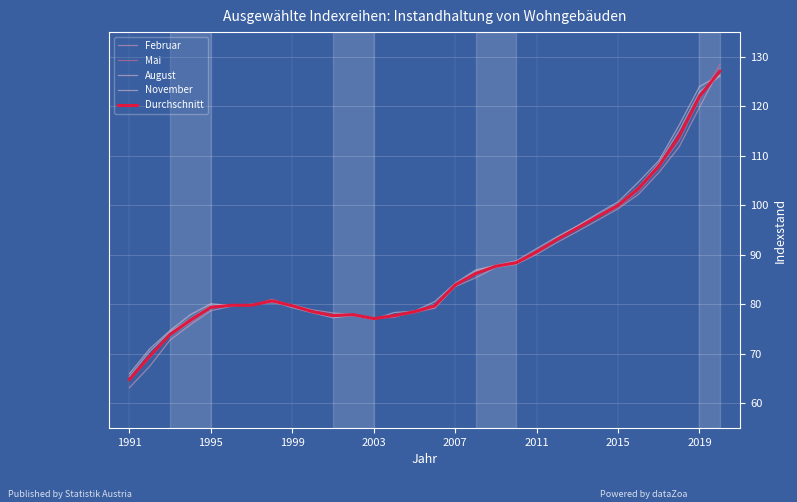

Reading right to left, what are all the values shown in this chart?

Februar: 127.6	119.8	111.8	106.6	102.2	99.3	97.0	94.7	92.5	90.1	88.1	87.5	85.3	83.6	79.2	78.6	77.4	77.2	77.9	78.3	78.9	79.9	80.3	80.0	79.6	78.7	75.9	72.8	67.5	63.1
Mai: 128.5	121.4	113.0	107.5	102.8	99.6	97.6	95.2	93.0	90.3	88.2	87.7	86.0	83.8	79.2	78.3	77.5	77.2	78.0	77.7	78.6	79.8	81.0	79.8	79.8	79.1	76.3	73.8	69.2	64.6
August: 126.1	122.9	115.1	108.5	103.7	100.3	98.0	95.8	93.4	90.8	88.5	87.8	86.7	84.0	79.9	78.4	77.6	77.2	77.9	77.7	78.3	79.7	80.9	79.8	79.9	79.8	77.0	74.5	70.5	65.4
November: 126.3	124.0	116.2	109.0	104.7	100.7	98.3	95.8	93.6	91.2	88.8	87.9	86.9	84.3	80.5	78.6	78.3	76.9	77.7	77.3	78.3	79.3	80.5	79.8	79.8	80.1	77.9	74.7	71.0	66.0
Durchschnitt: 127.1	122.0	114.0	107.9	103.4	100.0	97.7	95.4	93.1	90.6	88.4	87.7	86.2	83.9	79.7	78.5	77.7	77.1	77.9	77.7	78.5	79.7	80.7	79.8	79.8	79.4	76.8	73.9	69.5	64.8